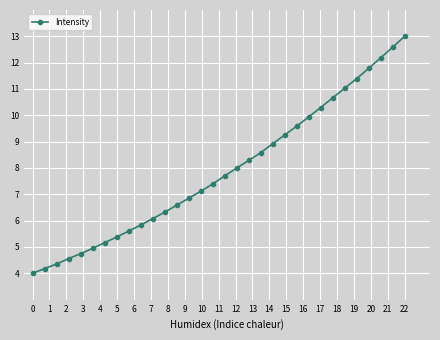

What is the minimum value shown in the chart?

4.0